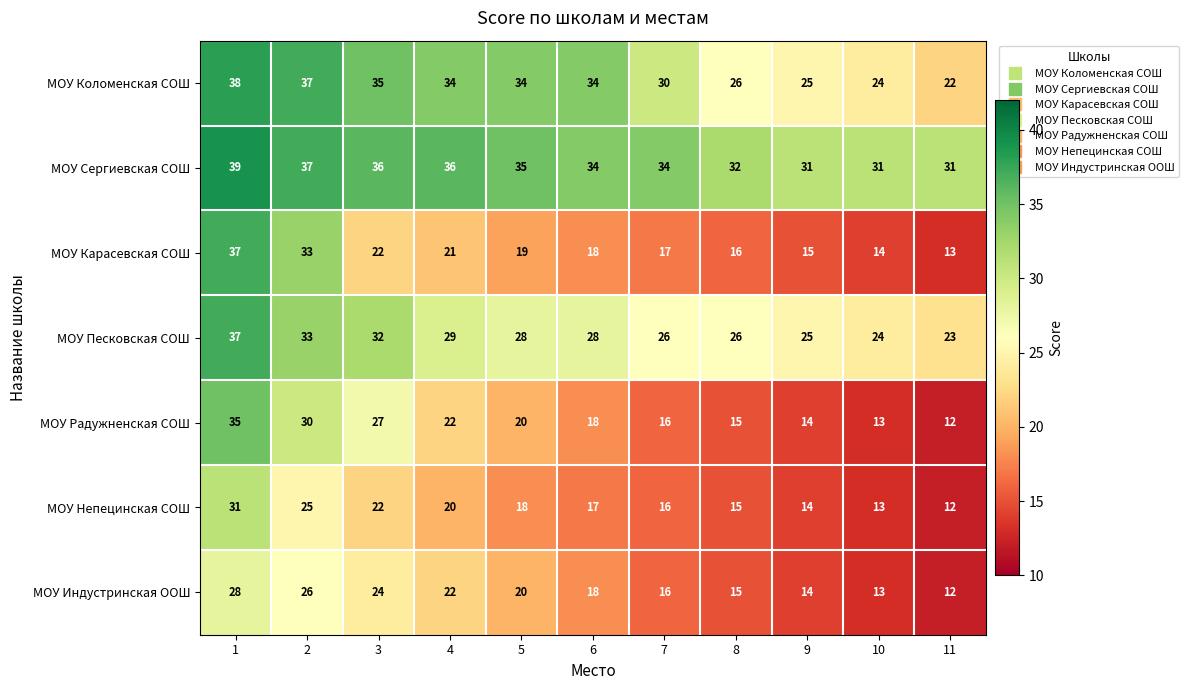

How many categories are shown in the chart?

11